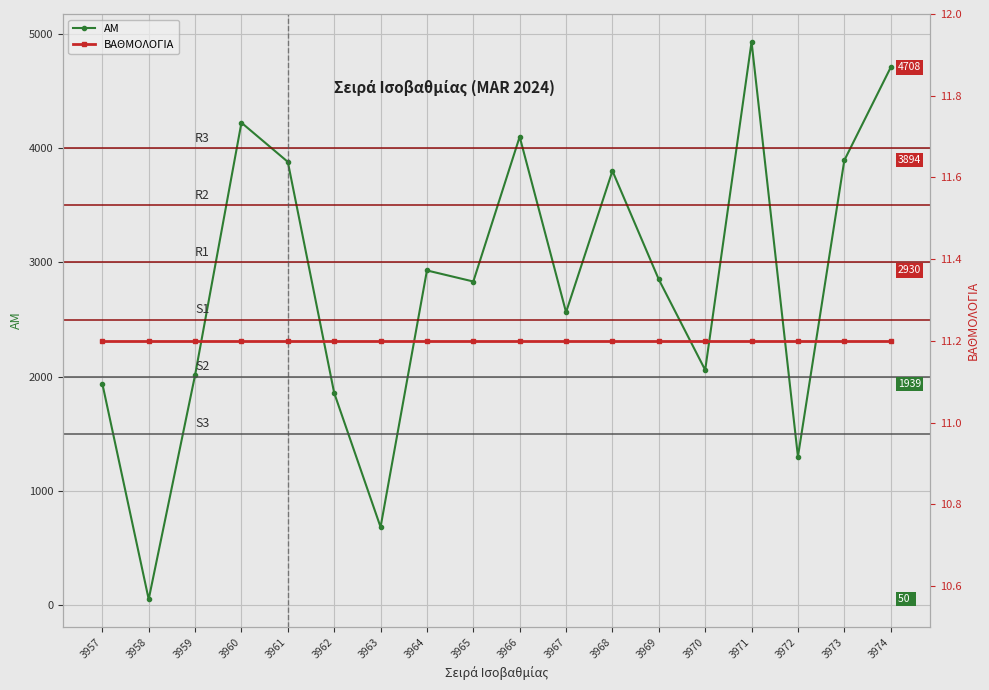

Between 3966 and 3965, which is larger?

3966